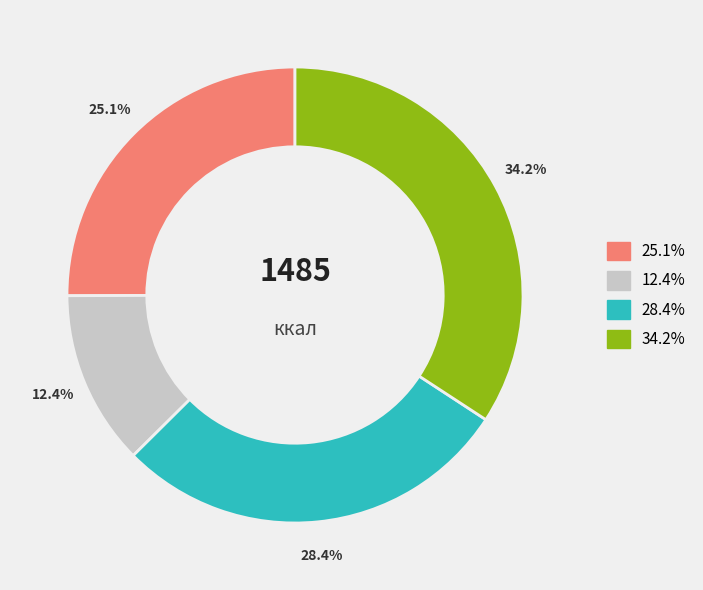

To the nearest percent, what is the difference between the largest and smallest slice percentages?

22%